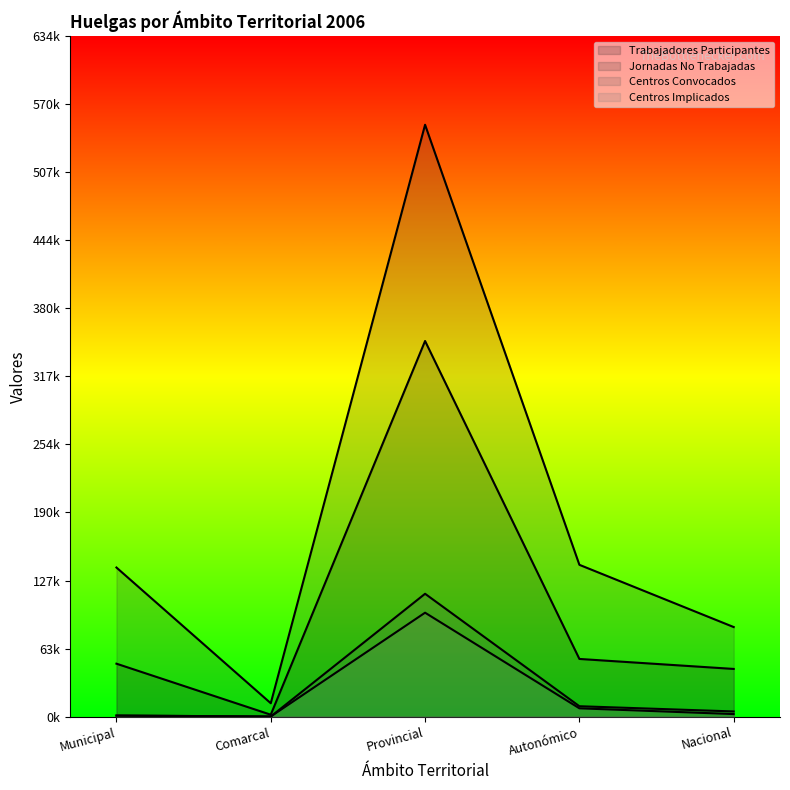

How many lines are shown in the chart?

4